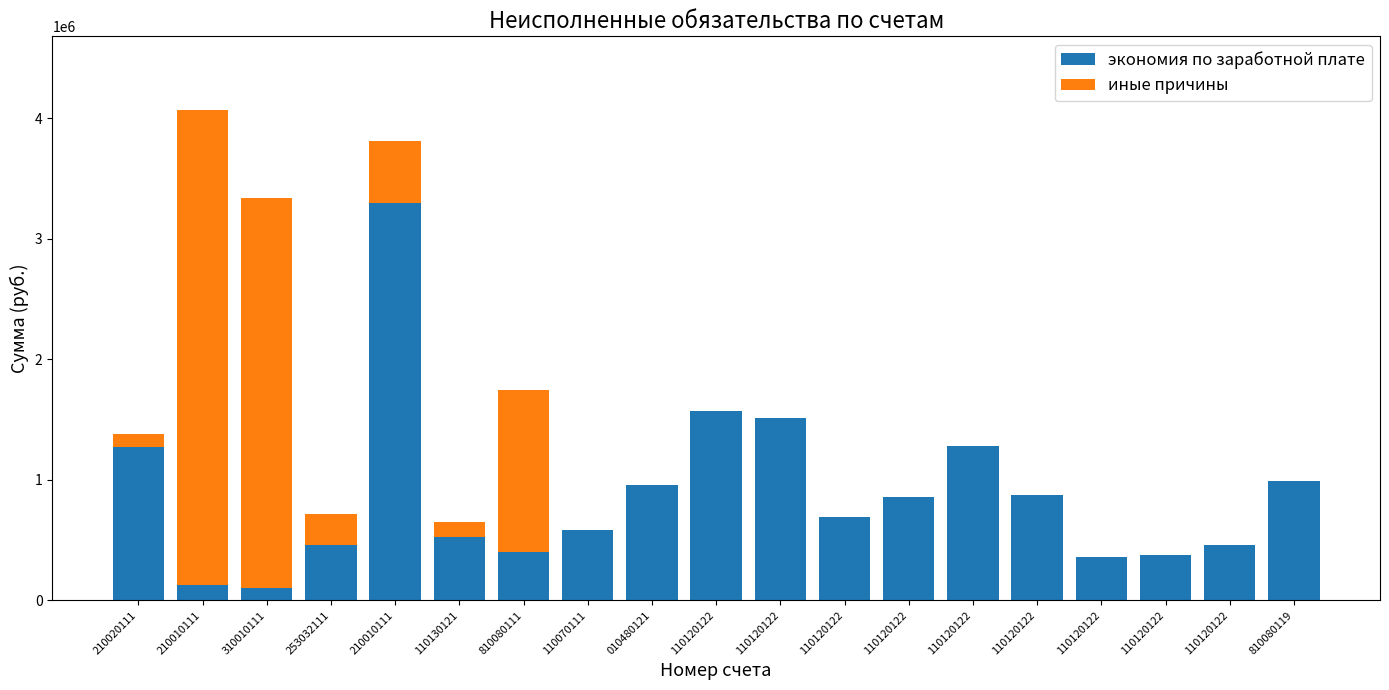

What is the label of the 19th bar from the left?

810080119